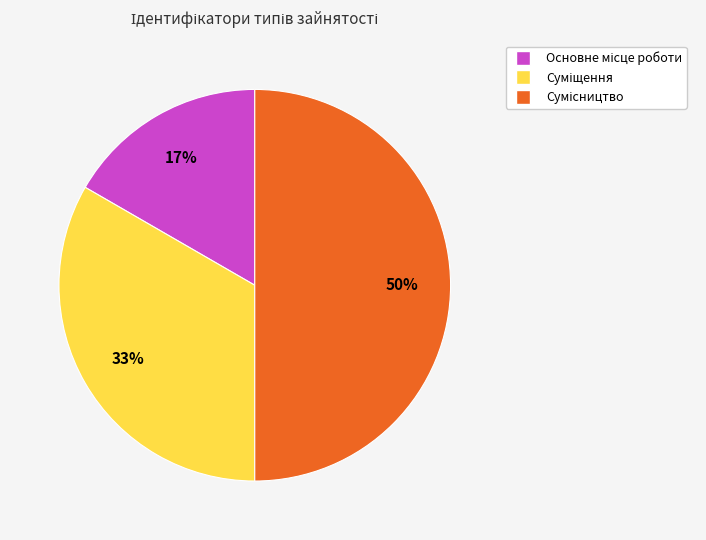

To the nearest percent, what is the difference between the largest and smallest slice percentages?

33%